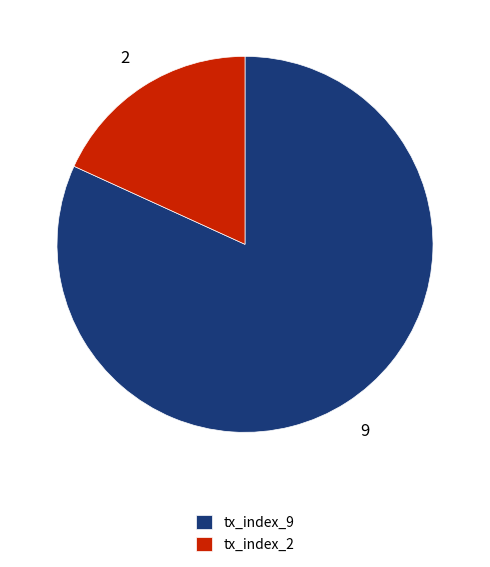

Is the sum of tx_index_9 and tx_index_2 greater than half?

Yes